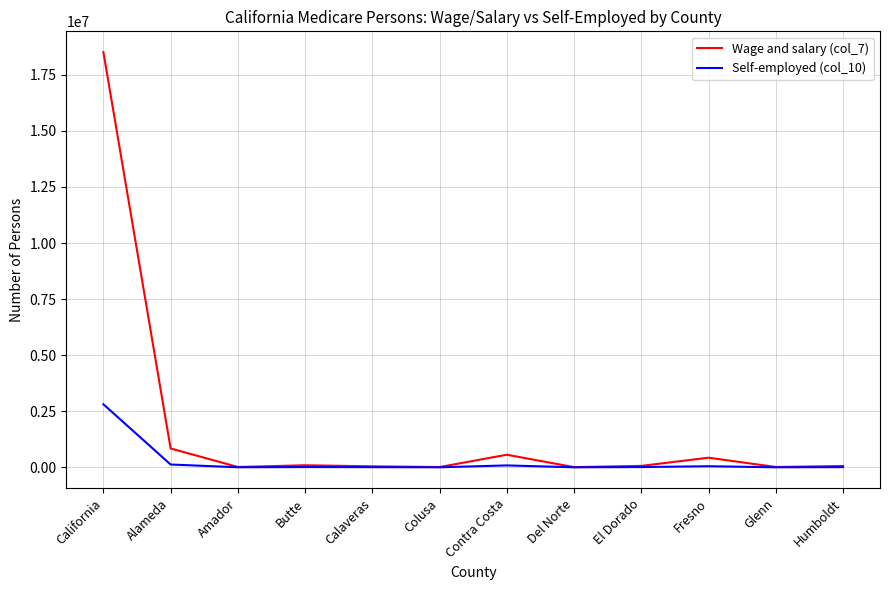

What is the sum of the Wage and salary (col_7) values at Glenn and Del Norte?

23269